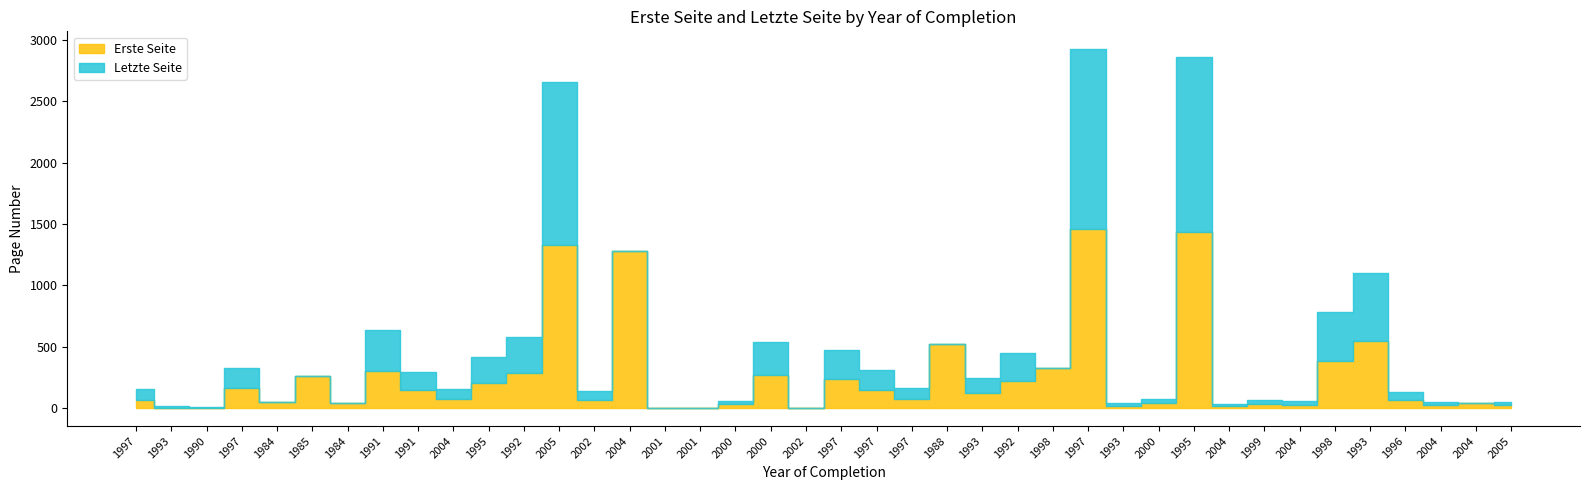

At which category is the sum across all series the highest?

1997